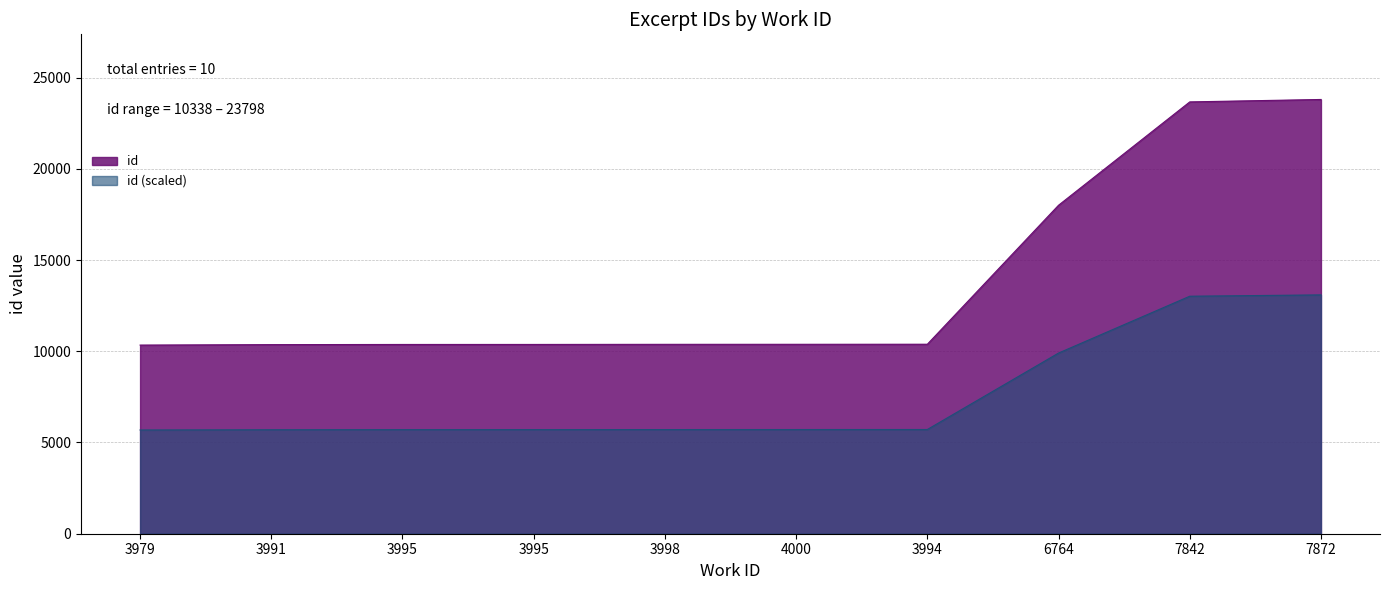

The chart shows a value of 10373 at 3995. True or false?

True